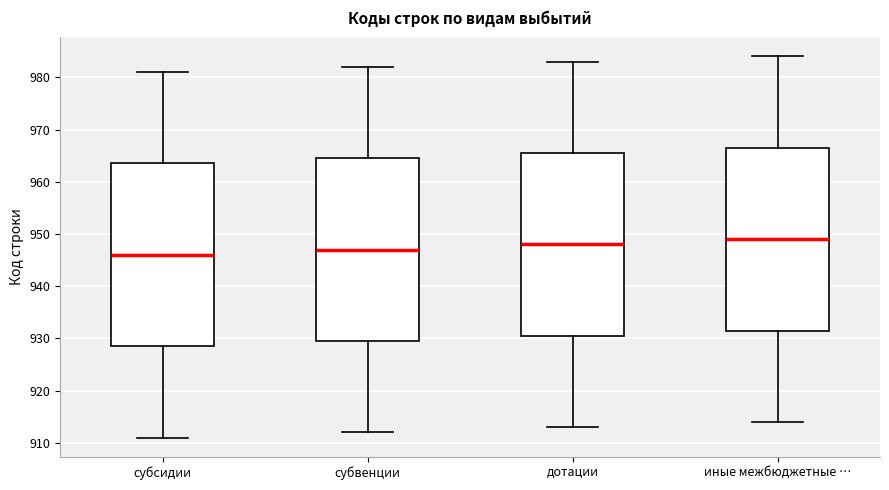

Reading left to right, read every box against the y-axis: the position of its median line, the range the box covers, and the ends of its whiskers. The values are not printed on the chart, so give them approximately, as read against the axis.

субсидии: median 946, box 929 to 964, whiskers 911 to 981
субвенции: median 947, box 930 to 965, whiskers 912 to 982
дотации: median 948, box 931 to 966, whiskers 913 to 983
иные межбюджетные …: median 949, box 932 to 967, whiskers 914 to 984